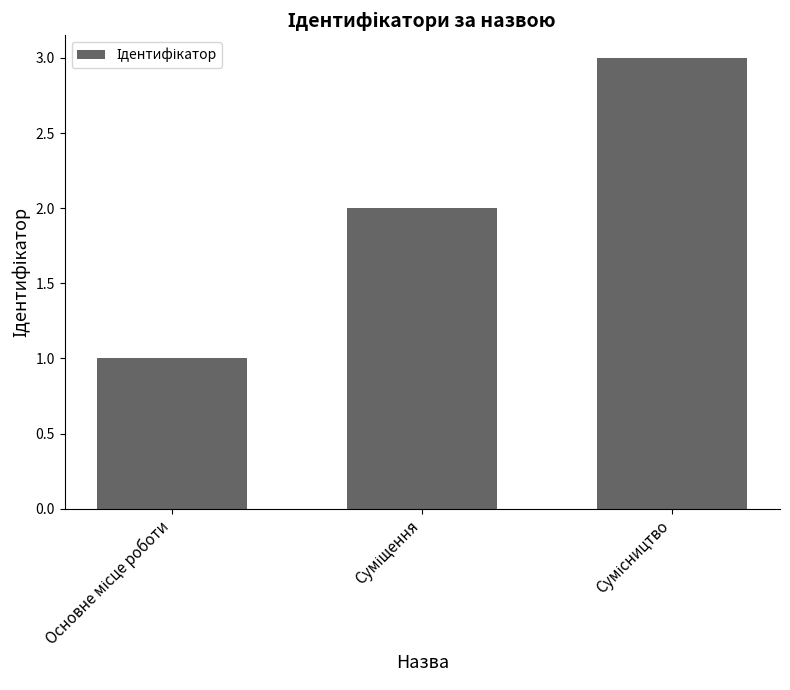

How many series are shown in this chart?

1